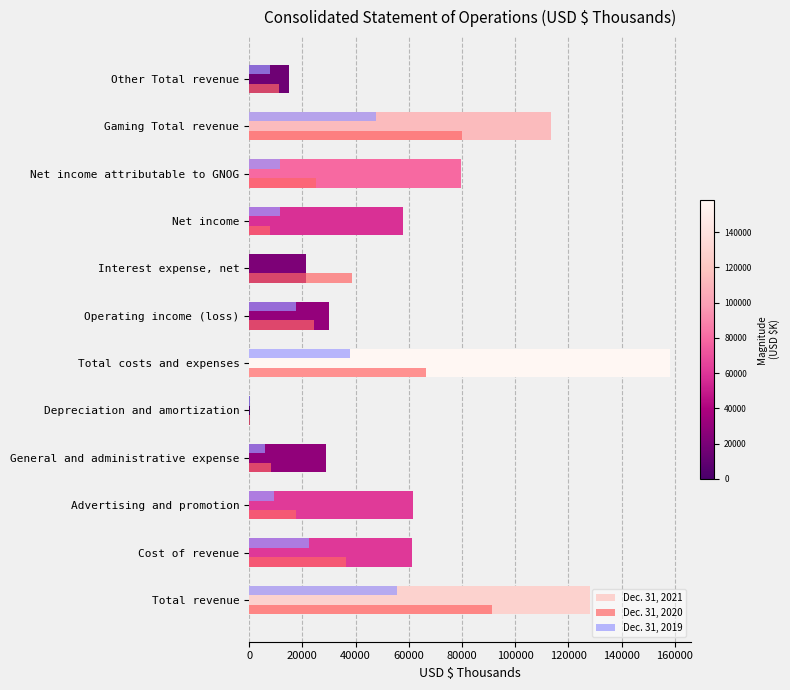

At which label does Dec. 31, 2021 reach its peak?

Total costs and expenses